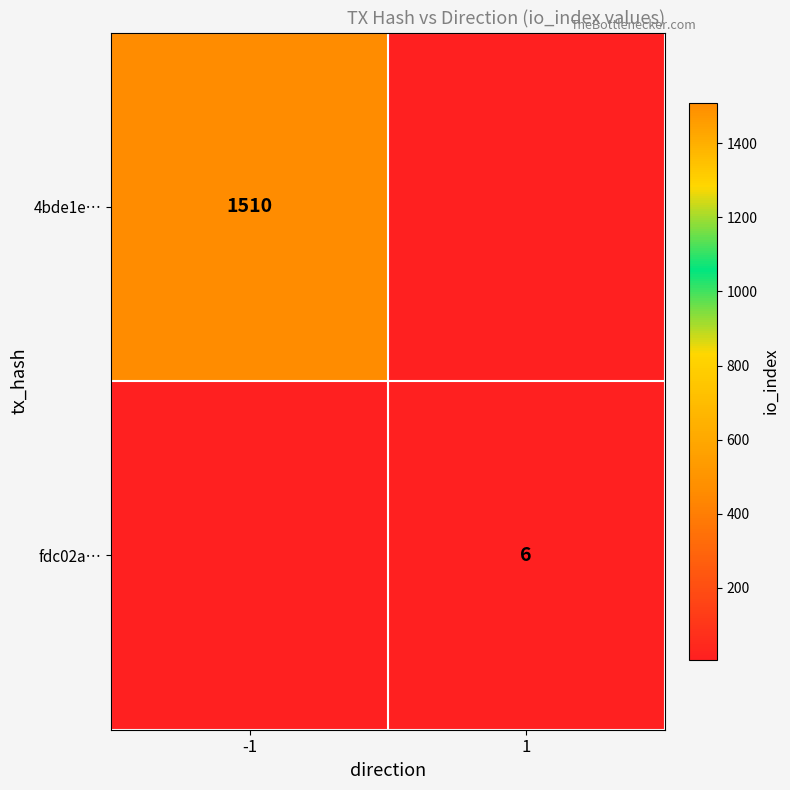

The value of fdc02a… at 1 is 6. True or false?

True